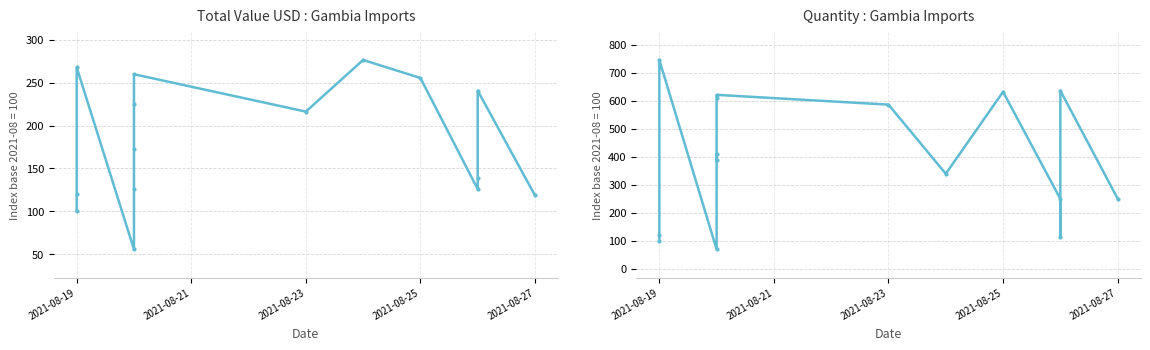

What is the sum of all Value (USD) values?

2699.6